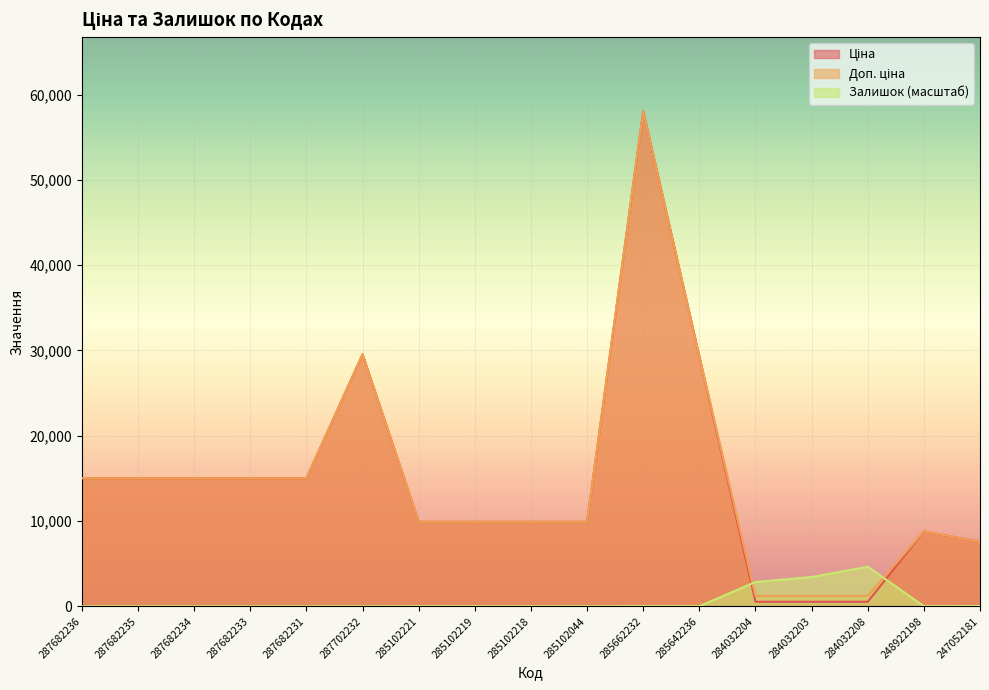

Which series changed the most between 287682234 and 287682231?

Ціна